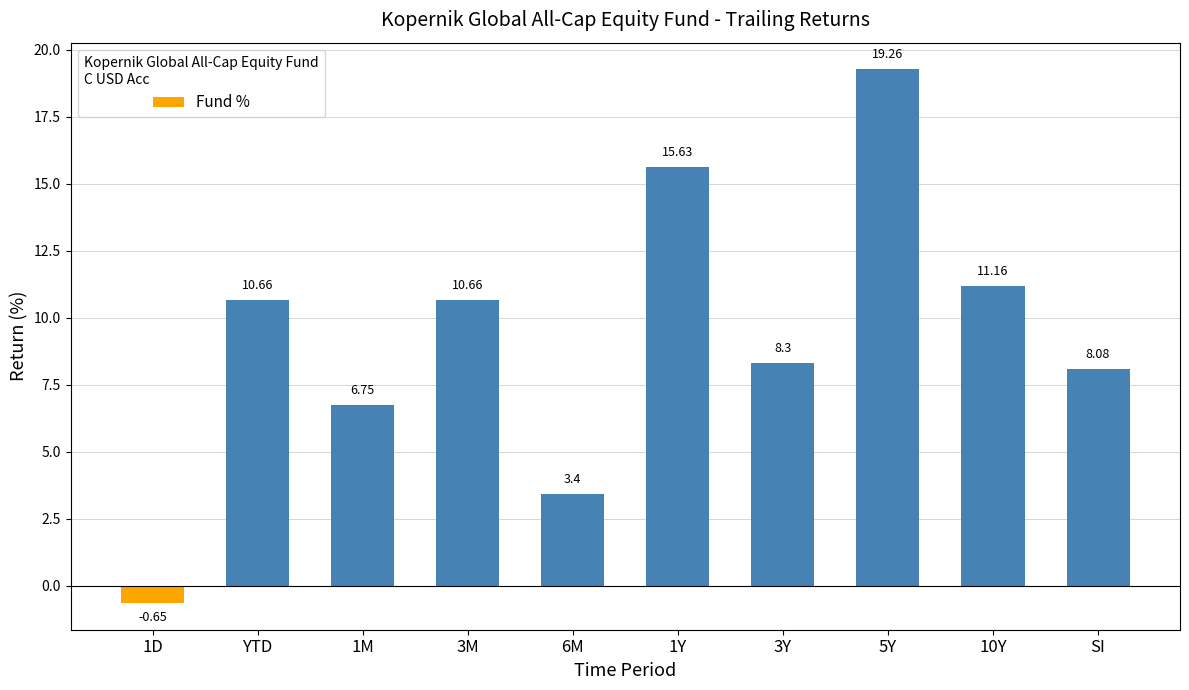

What is the approximate value at 1Y?

15.6